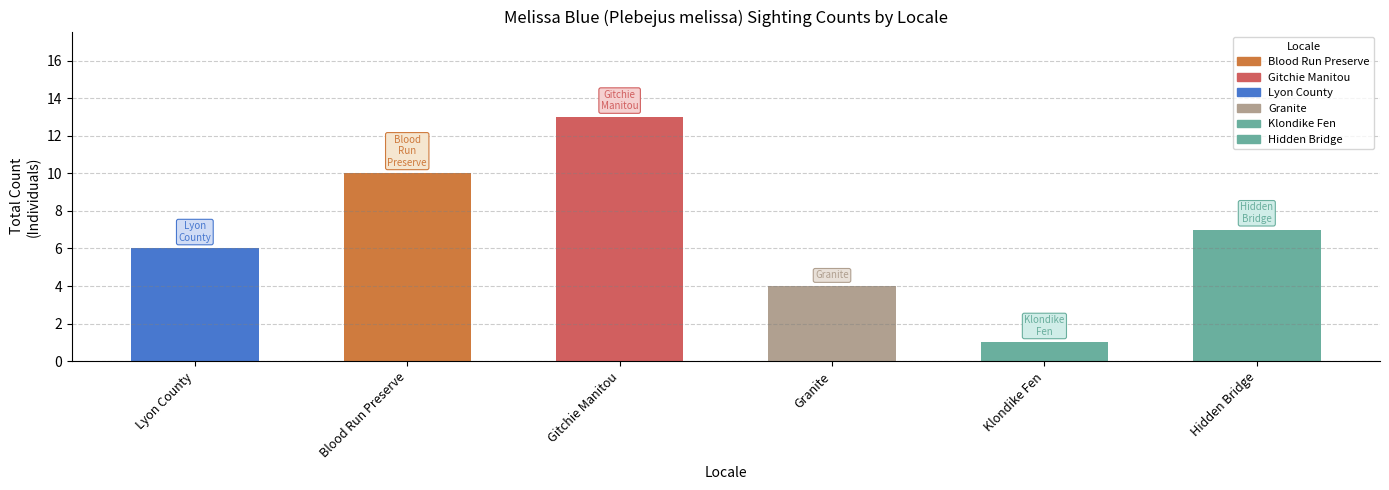

Count the number of data series in this chart.

1